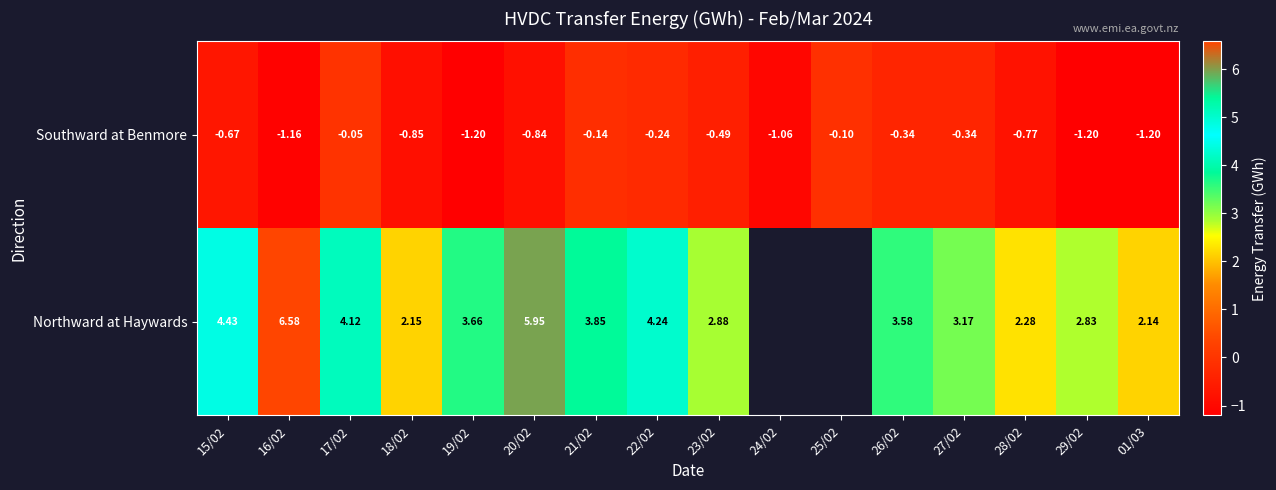

What is the smallest value displayed?

-1.2